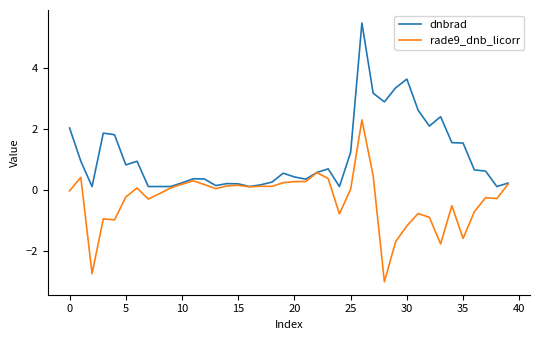

List the series in order of their overall mean, highest first.

dnbrad, rade9_dnb_licorr